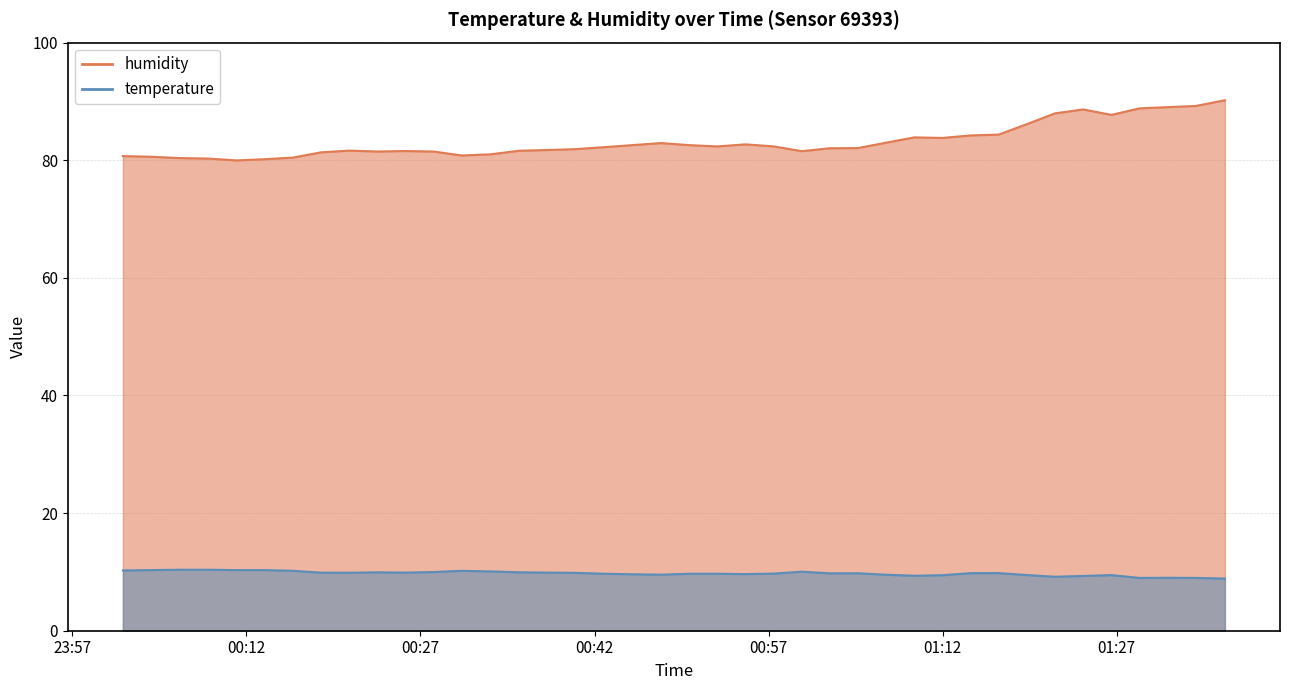

What are all the series names shown in the legend?

humidity, temperature